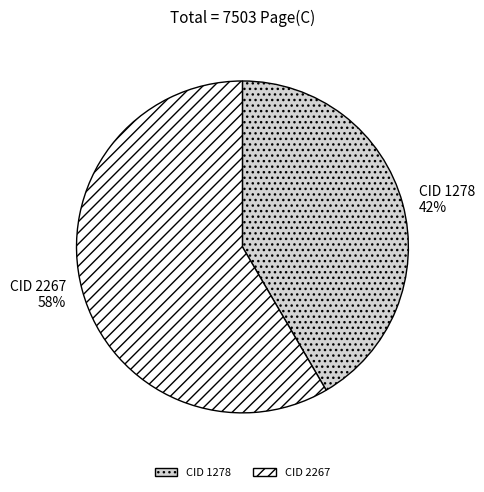

To the nearest percent, what portion does CID 2267 represent?

58%